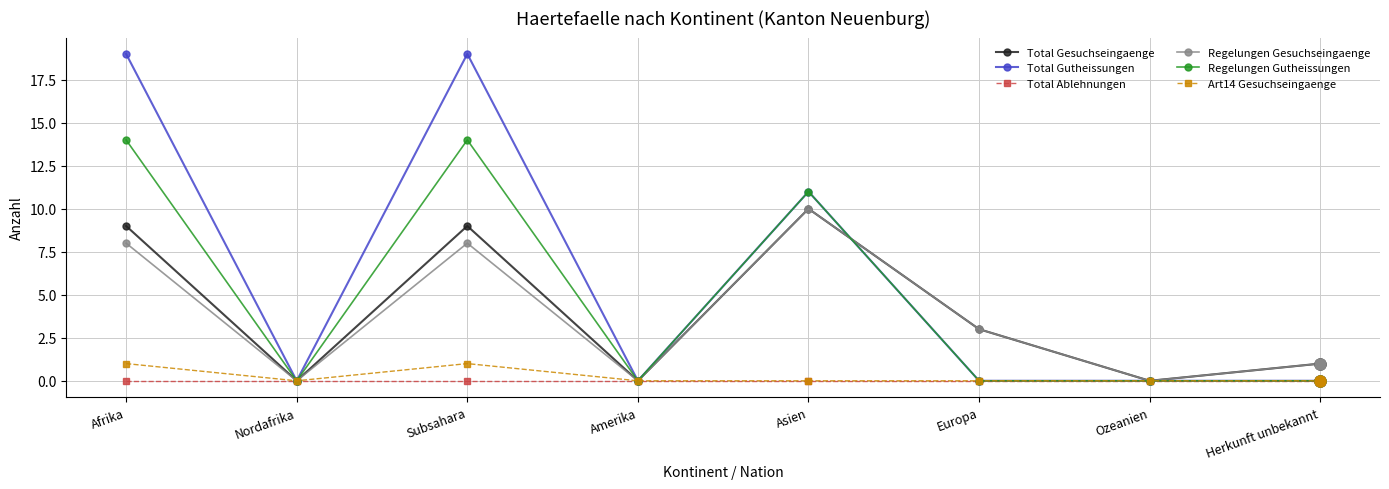

What is the highest value of the Total Gutheissungen series?

19